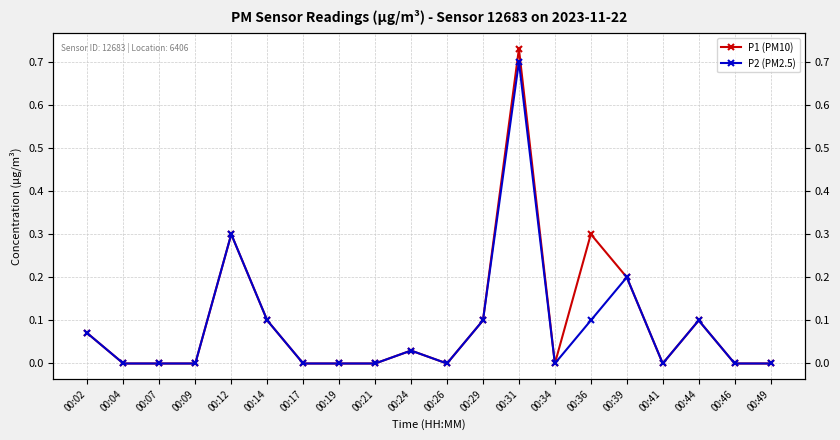

Reading left to right, transcribe all the data shown in this chart.

P1 (PM10): 00:02=0.1	00:04=0.0	00:07=0.0	00:09=0.0	00:12=0.3	00:14=0.1	00:17=0.0	00:19=0.0	00:21=0.0	00:24=0.0	00:26=0.0	00:29=0.1	00:31=0.7	00:34=0.0	00:36=0.3	00:39=0.2	00:41=0.0	00:44=0.1	00:46=0.0	00:49=0.0
P2 (PM2.5): 00:02=0.1	00:04=0.0	00:07=0.0	00:09=0.0	00:12=0.3	00:14=0.1	00:17=0.0	00:19=0.0	00:21=0.0	00:24=0.0	00:26=0.0	00:29=0.1	00:31=0.7	00:34=0.0	00:36=0.1	00:39=0.2	00:41=0.0	00:44=0.1	00:46=0.0	00:49=0.0